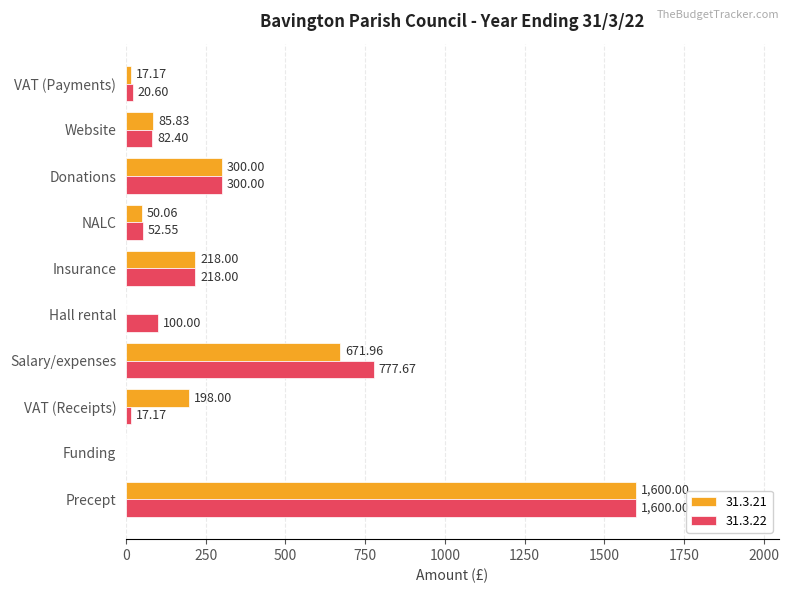

What is the sum of the 31.3.21 values at Salary/expenses and Website?

757.8